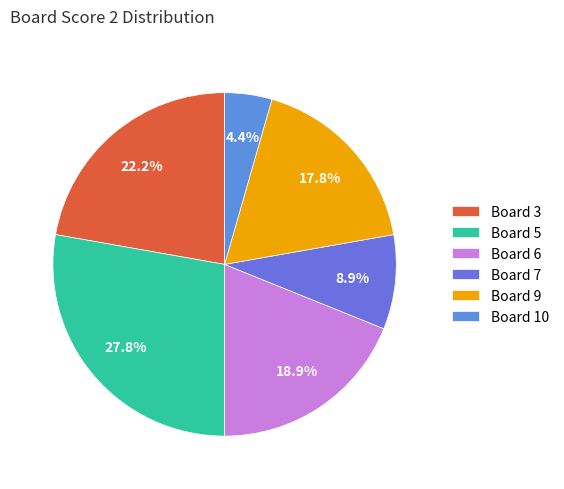

How many slices are in this pie chart?

6